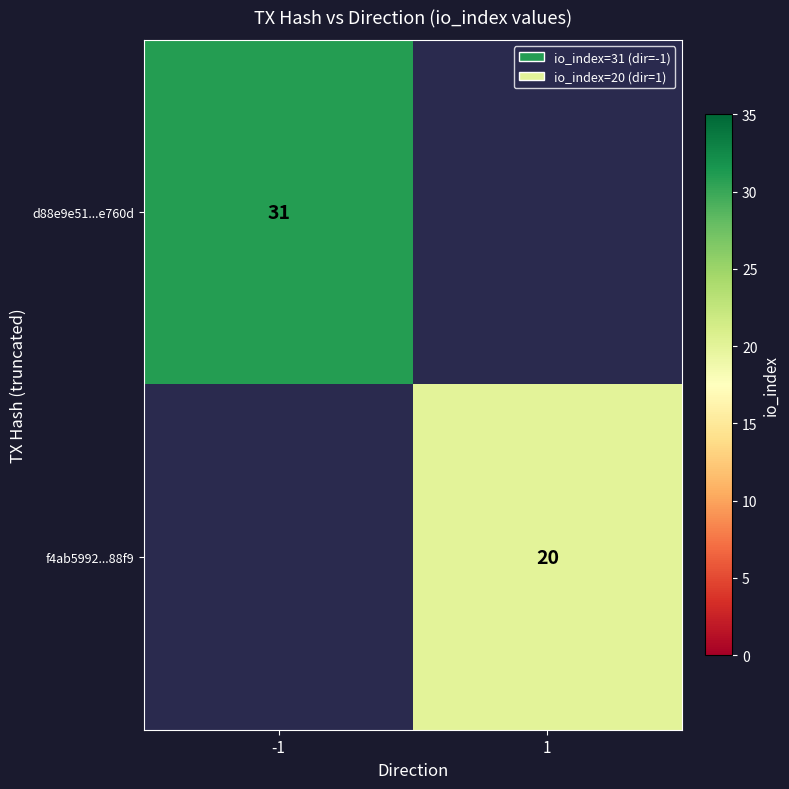

The value of f4ab5992...88f9 at 1 is 10. True or false?

False